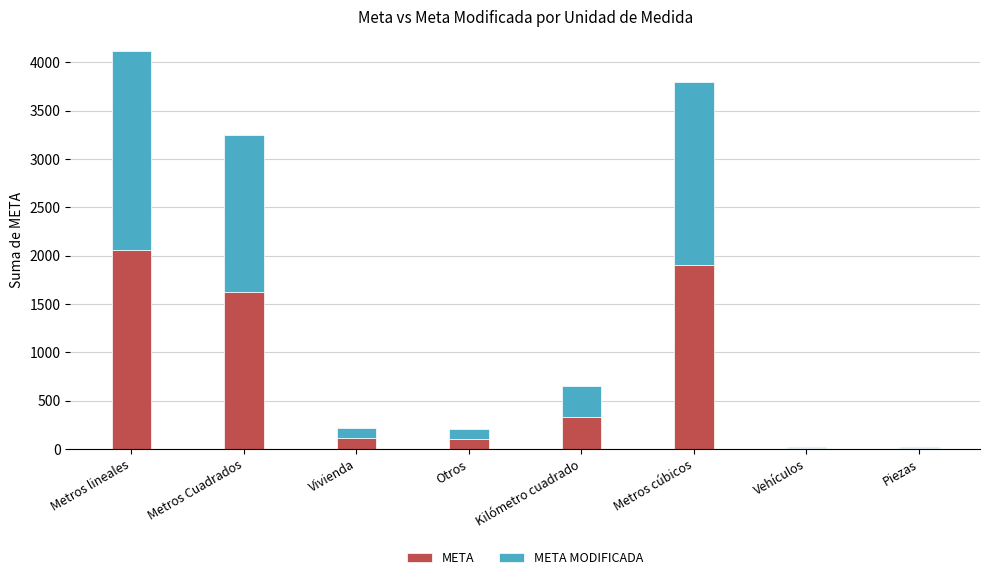

What is the sum of all META values?

6134.7